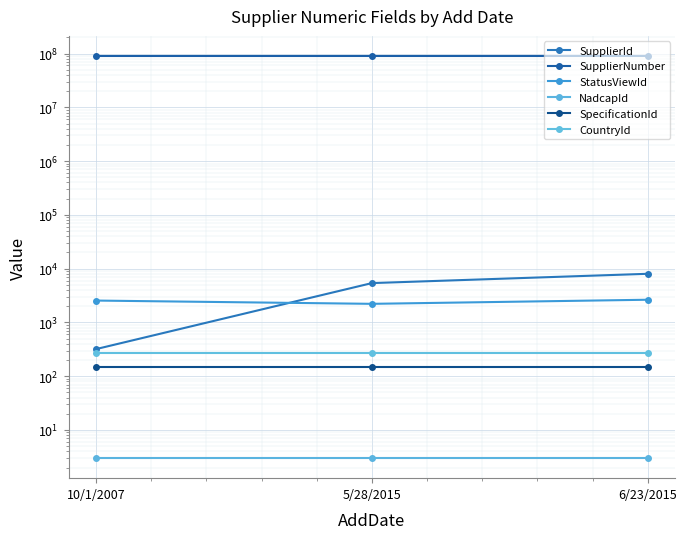

Which category has the lowest value in the CountryId series?

10/1/2007